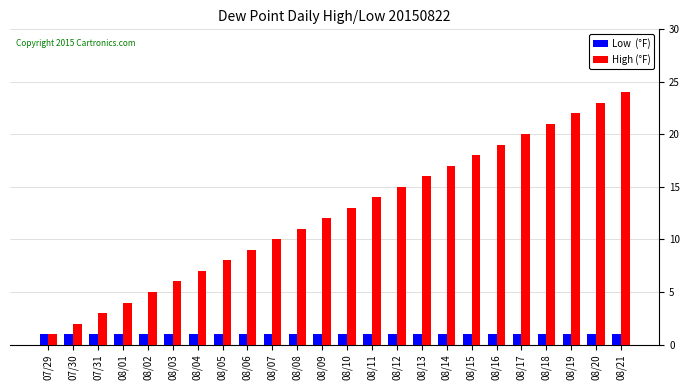

What is the maximum value shown in the chart?

24